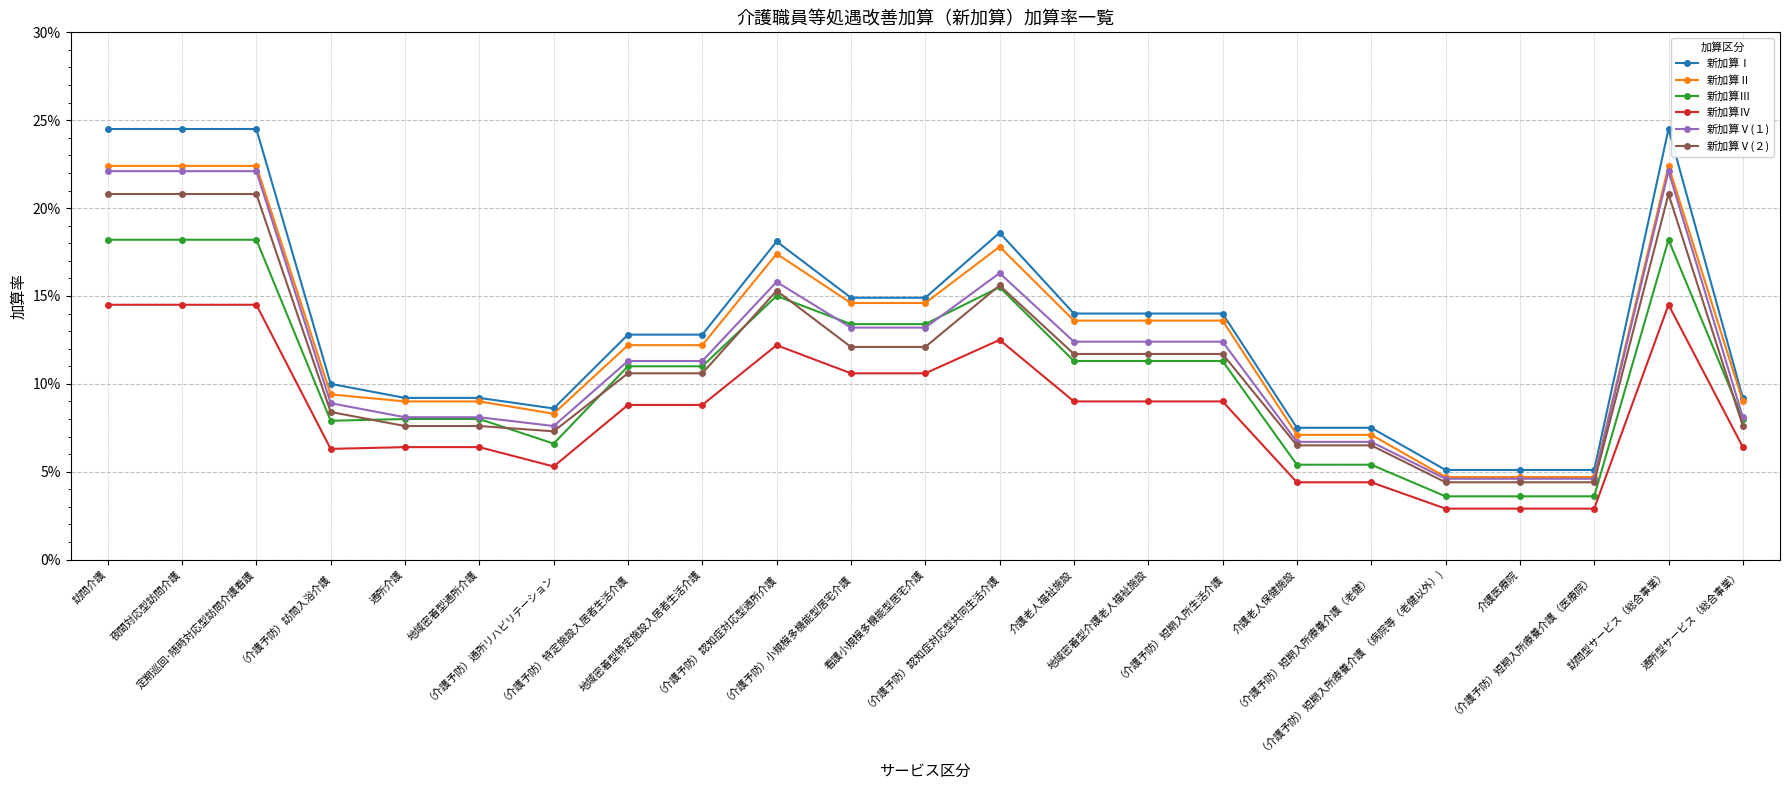

What are all the series names shown in the legend?

新加算Ⅰ, 新加算Ⅱ, 新加算Ⅲ, 新加算Ⅳ, 新加算Ⅴ(１), 新加算Ⅴ(２)